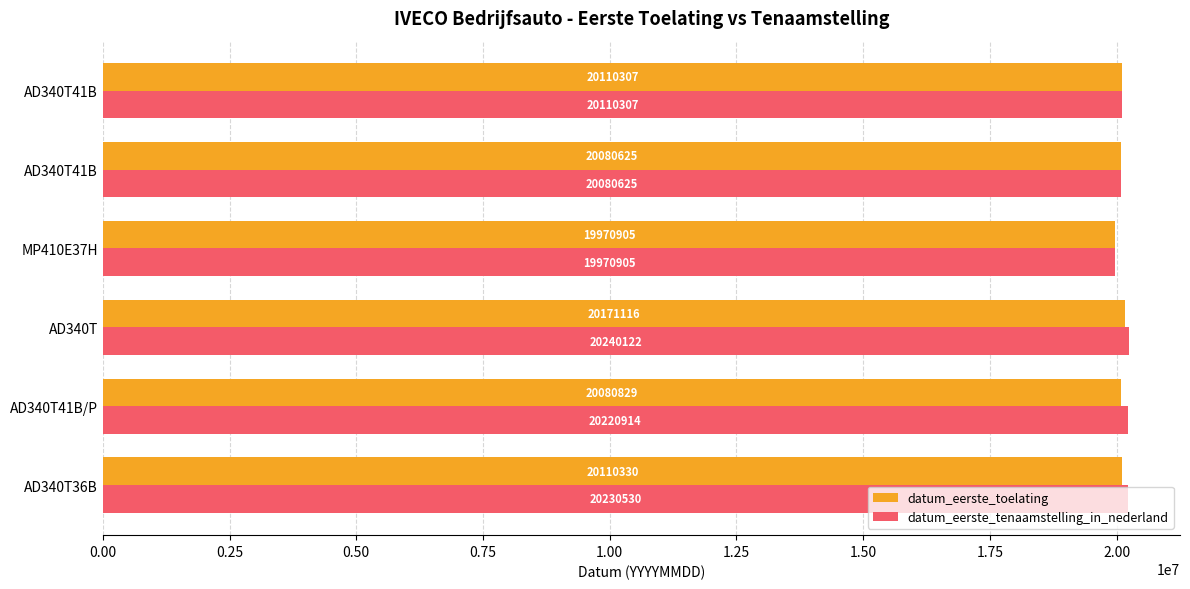

How many distinct data groups are displayed?

2